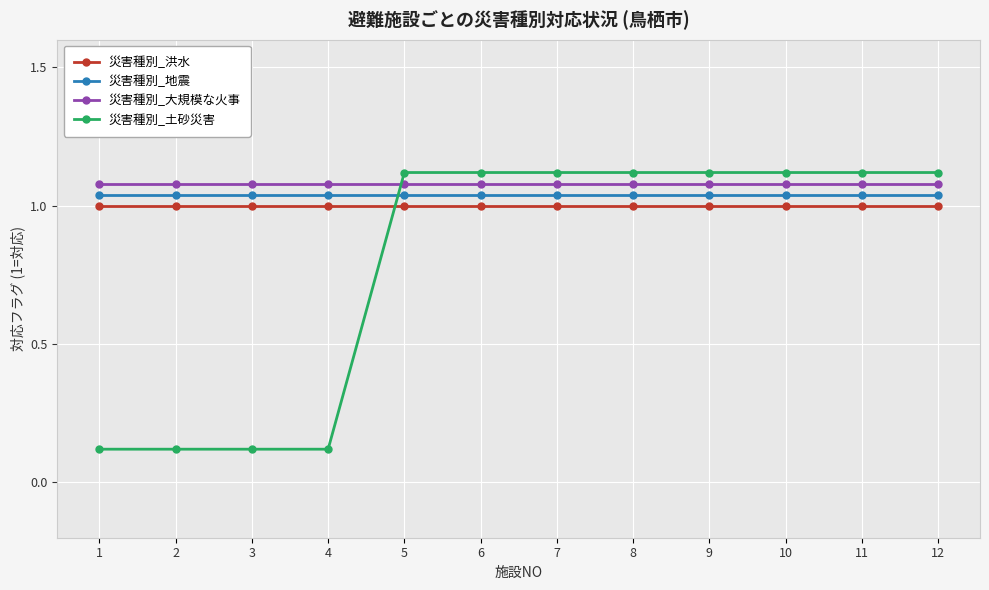

What is the sum of the 災害種別_土砂災害 values at 6 and 12?

2.2